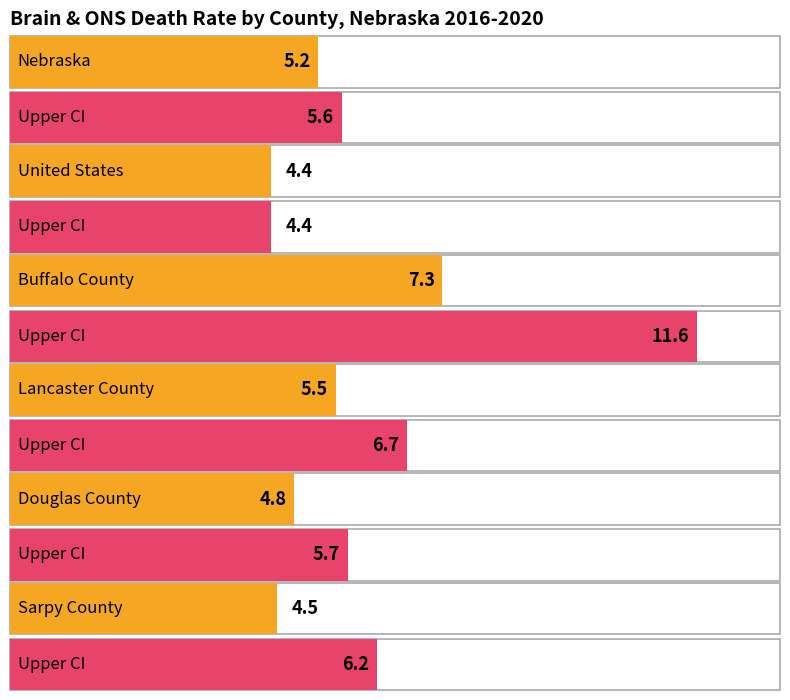

How many values in the Upper CI series exceed 6?

3